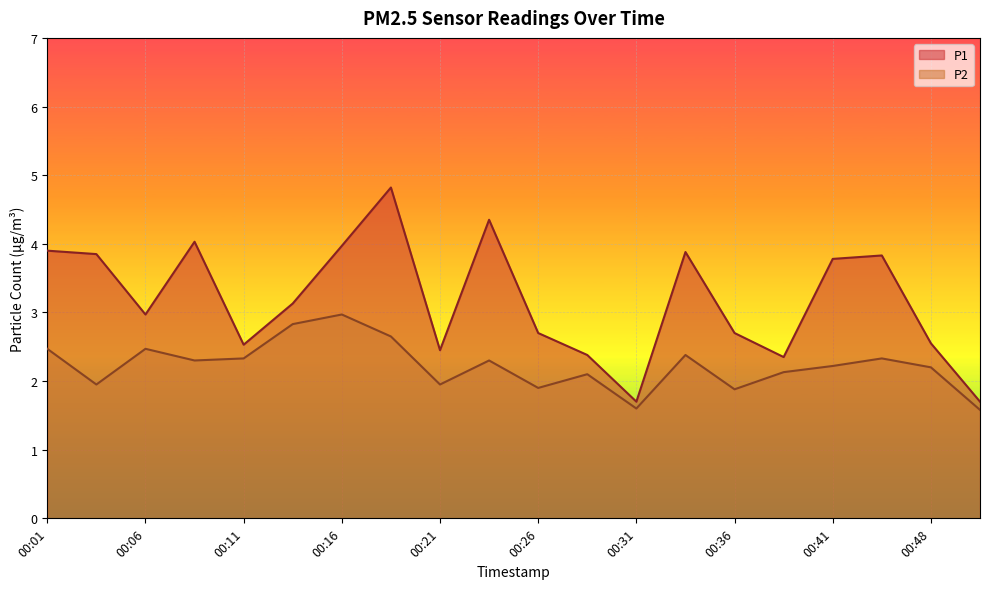

The value of P1 at 00:26 is 4.2. True or false?

False